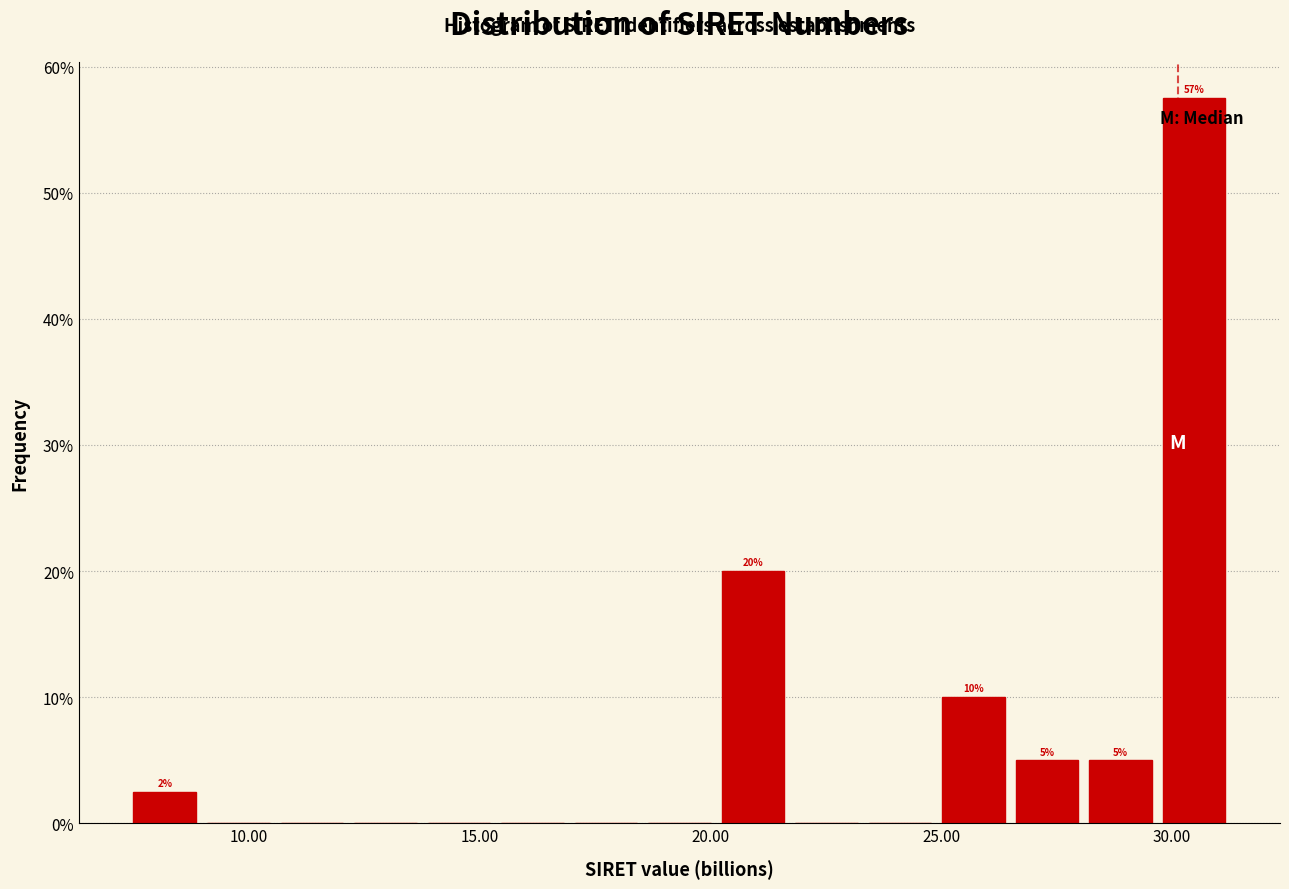

Around what value on the x-axis is the tallest bar? Give the approximate position of its centre, as read against the axis.

30.5